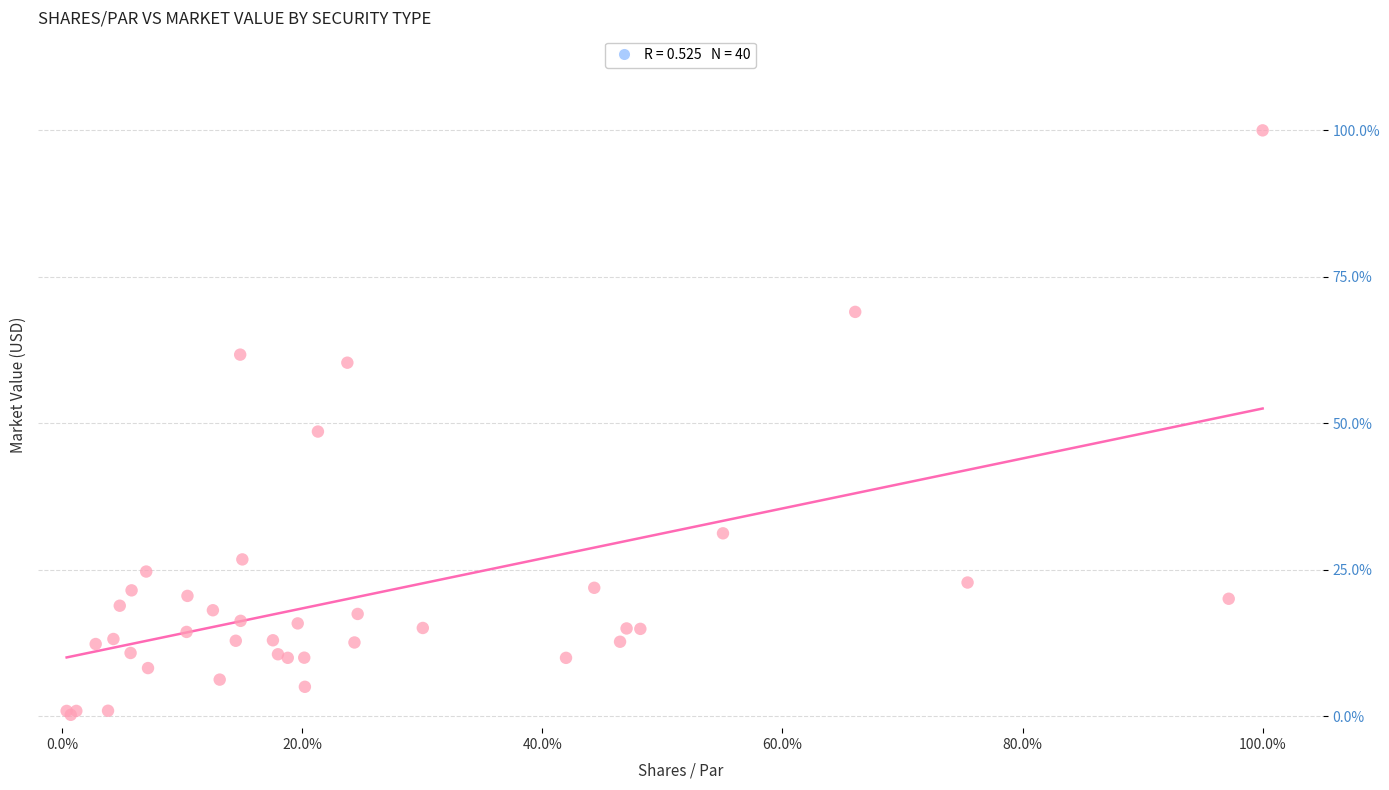

What Y value in the scatter plot is closest to 50?

48.6